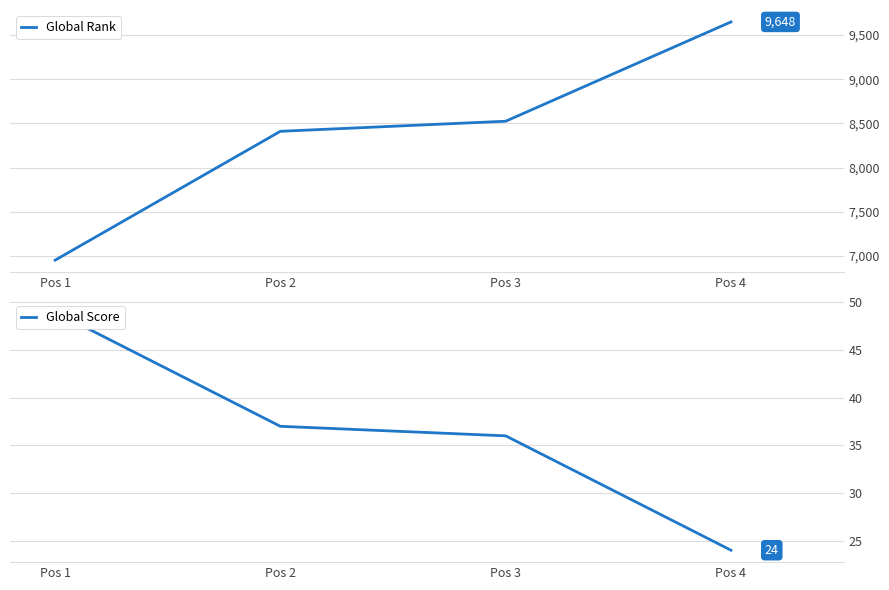

Is it true that Global Rank equals 8410 at Pos 2?

True